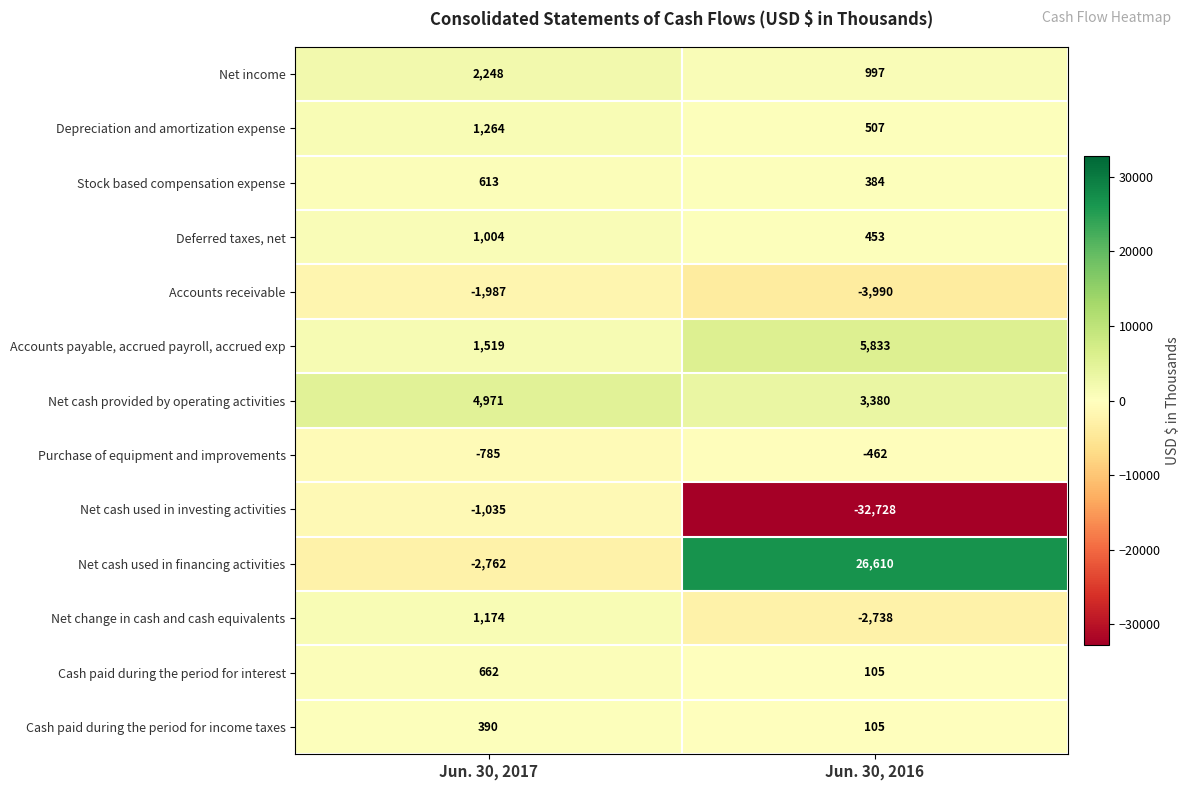

The Net cash used in investing activities series shows -1035 at Jun. 30, 2017. True or false?

True